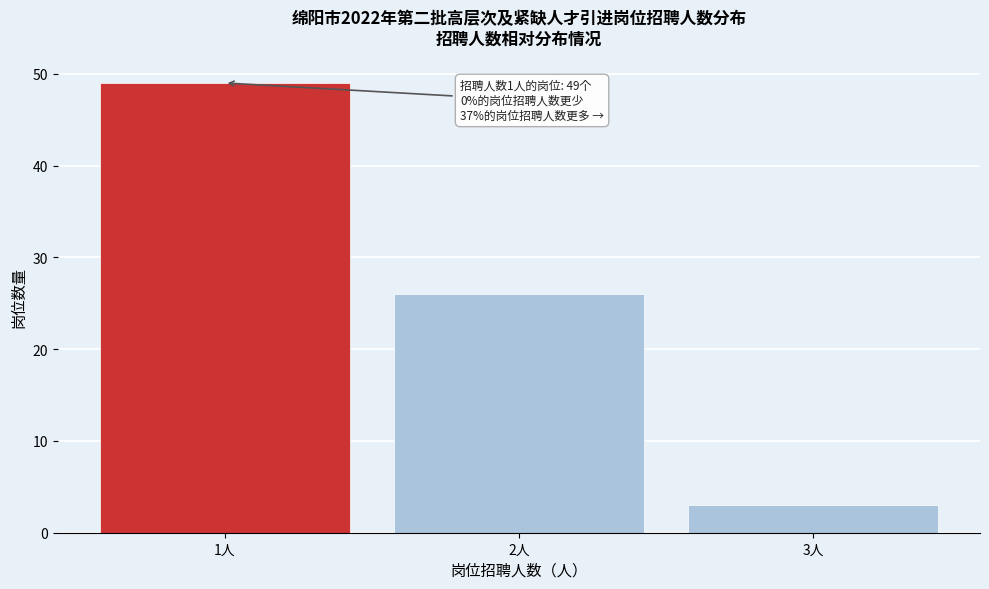

Reading left to right, what are all the values shown in this chart?

1人=49	2人=26	3人=3